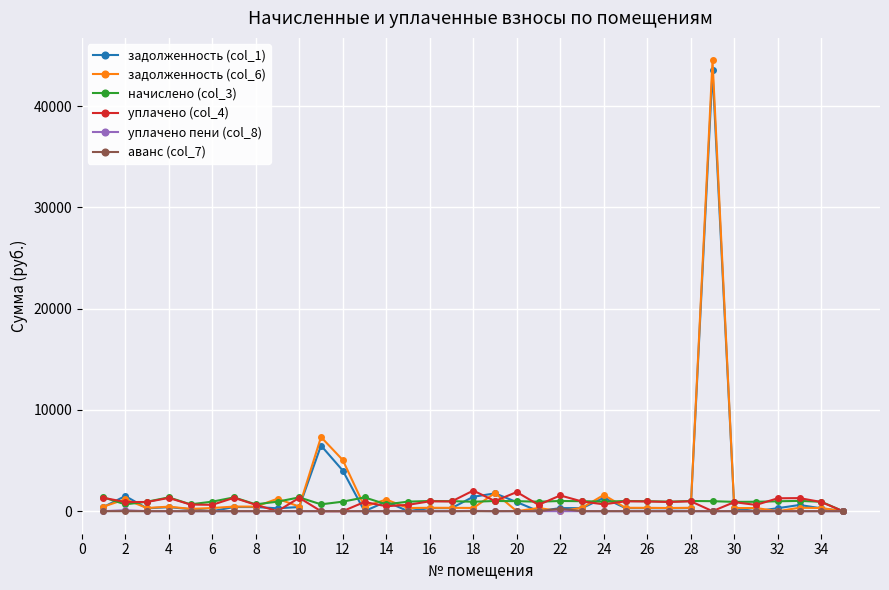

Which series has the largest range (max minus min)?

задолженность (col_6)